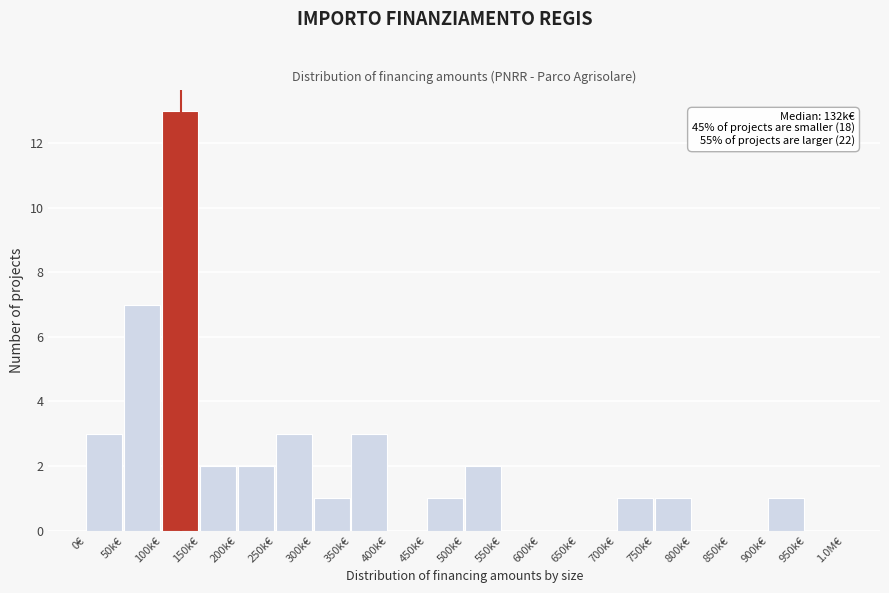

Reading right to left, extract all data points from this chart.

950k€=0	900k€=1	850k€=0	800k€=0	750k€=1	700k€=1	650k€=0	600k€=0	550k€=0	500k€=2	450k€=1	400k€=0	350k€=3	300k€=1	250k€=3	200k€=2	150k€=2	100k€=13	50k€=7	0€=3